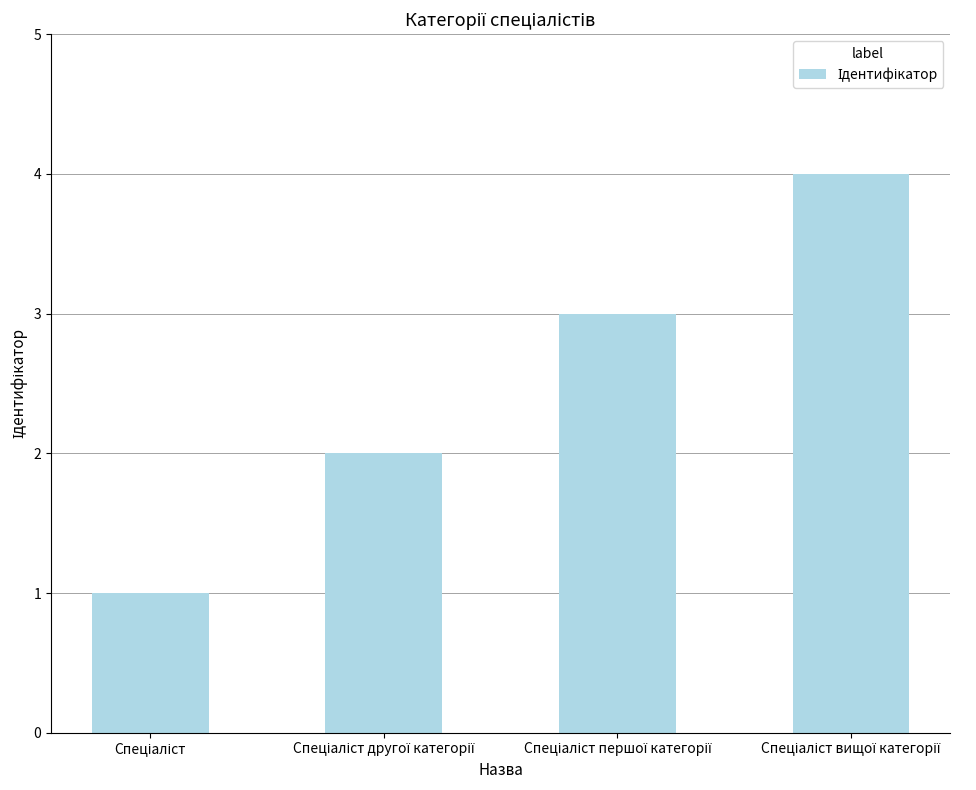

What is the maximum value shown in the chart?

4